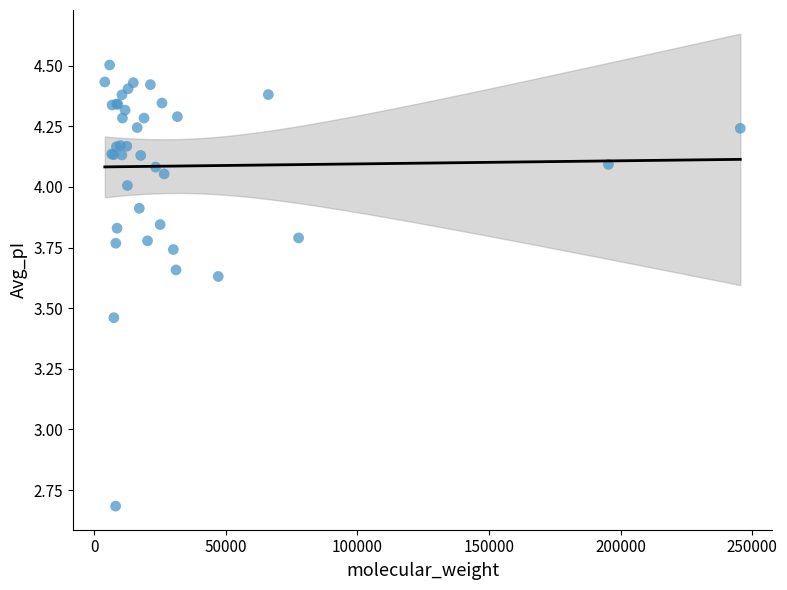

What Y value in the scatter plot is closest to 3?

2.7